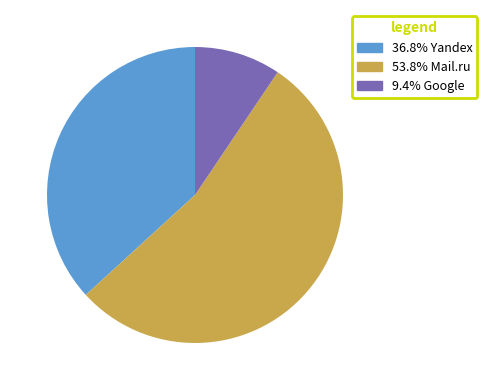

Does any single category account for the majority?

Yes